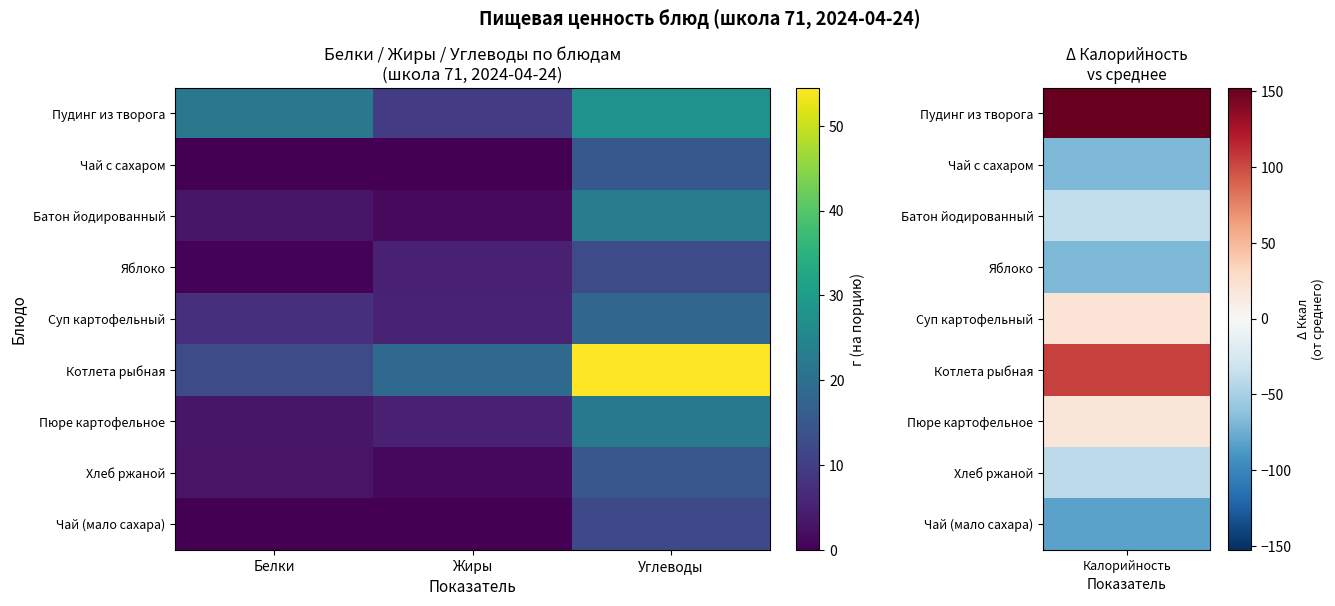

What is the total value across all series at Жиры?

45.8